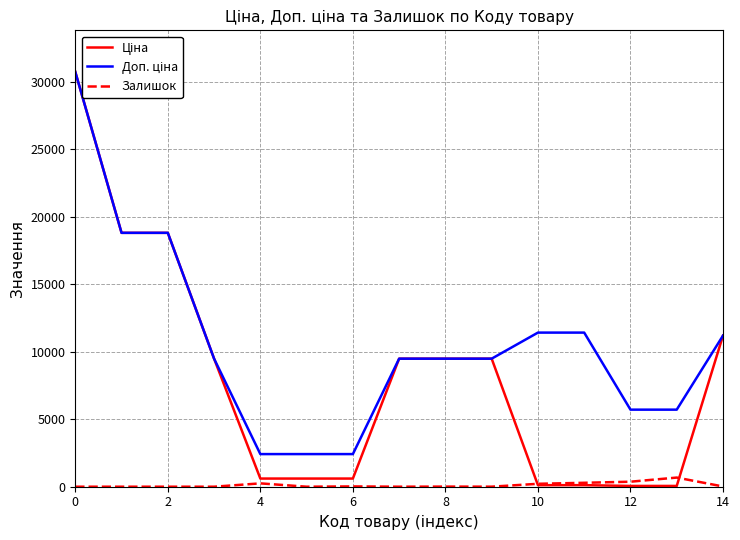

What is the maximum value shown in the chart?

30717.1